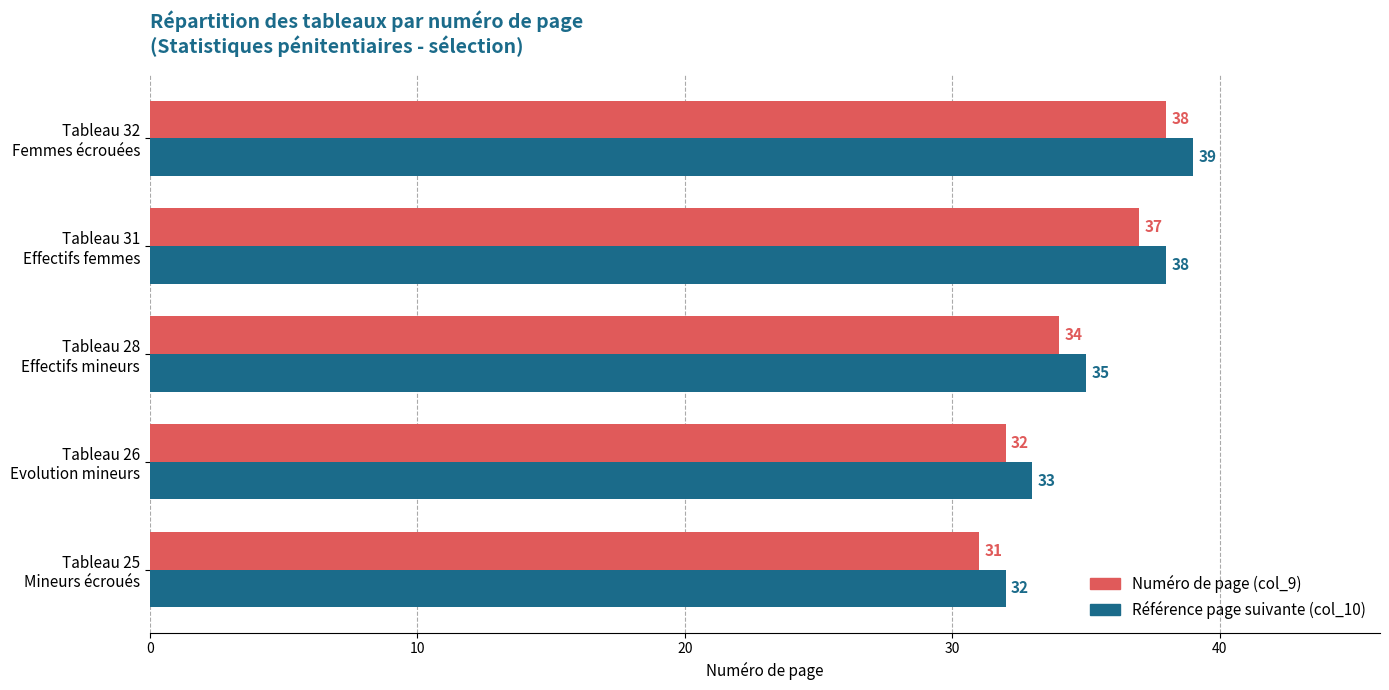

At how many categories does at least one series exceed 34?

3